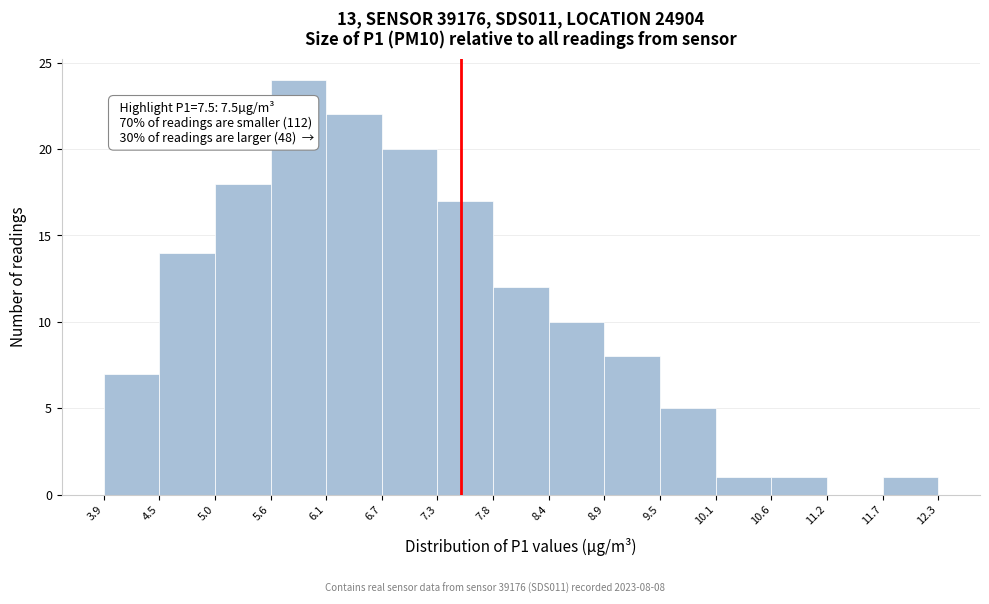

Which range on the x-axis has the tallest bar?

5.6 to 6.1